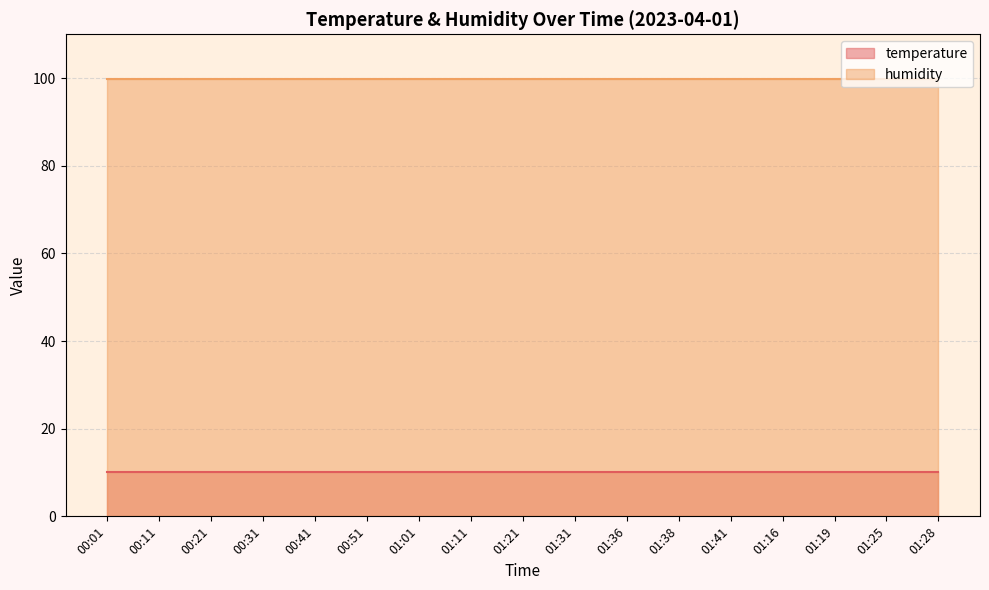

Which series has the largest range (max minus min)?

temperature